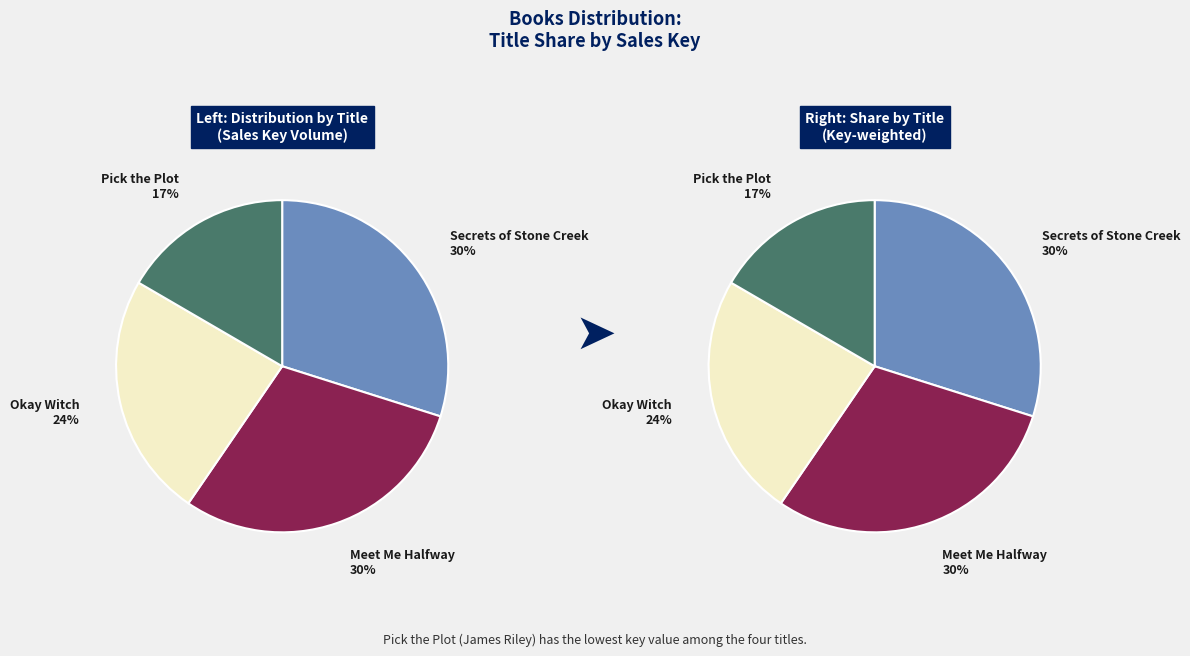

Does any single category account for the majority?

No